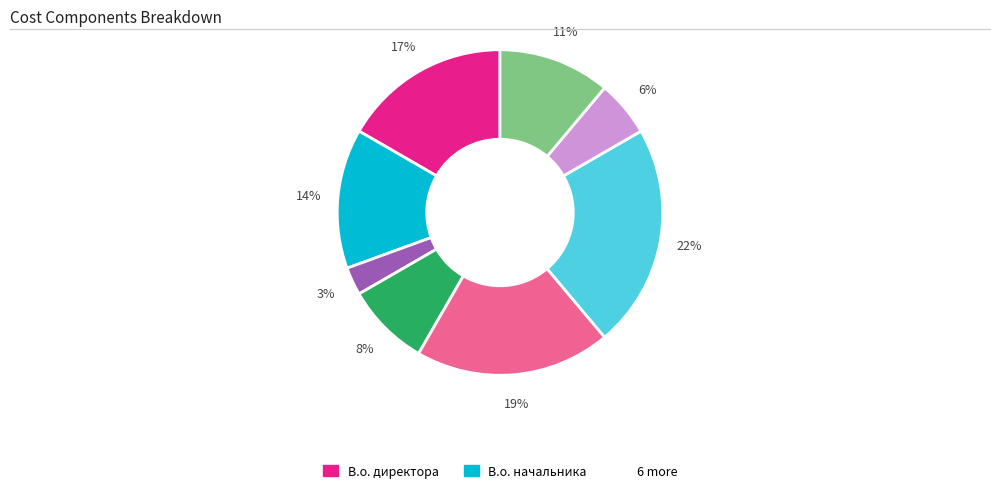

To the nearest percent, what is the average slice percentage?

12%